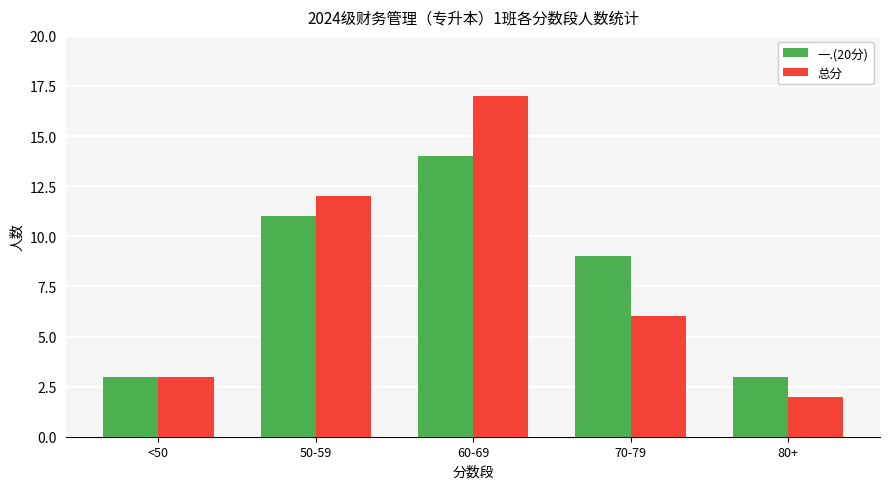

List the labels in order of 总分 value, largest first.

60-69, 50-59, 70-79, <50, 80+